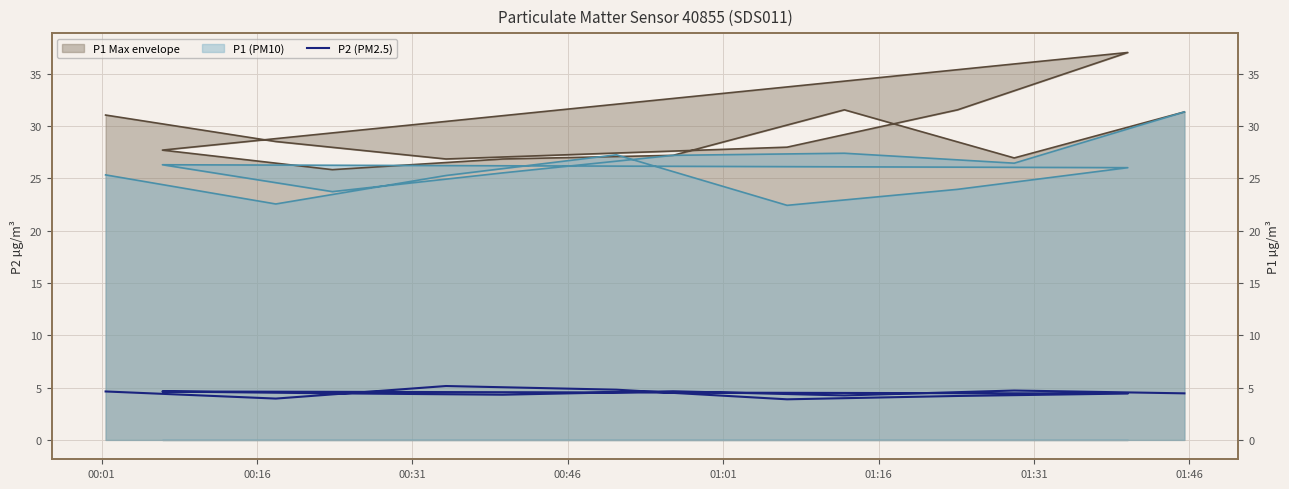

At which label is the value closest to 4?

00:16